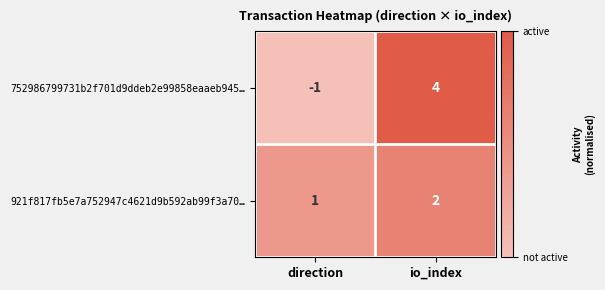

Reading right to left, what are all the values shown in this chart?

752986799731b2f701d9ddeb2e99858eaaeb945…: io_index=4	direction=-1
921f817fb5e7a752947c4621d9b592ab99f3a70…: io_index=2	direction=1